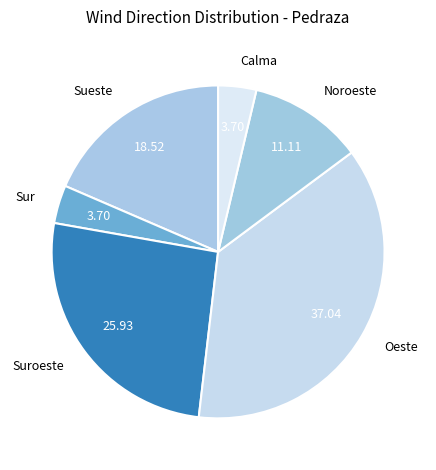

Is Oeste the majority of the pie?

No